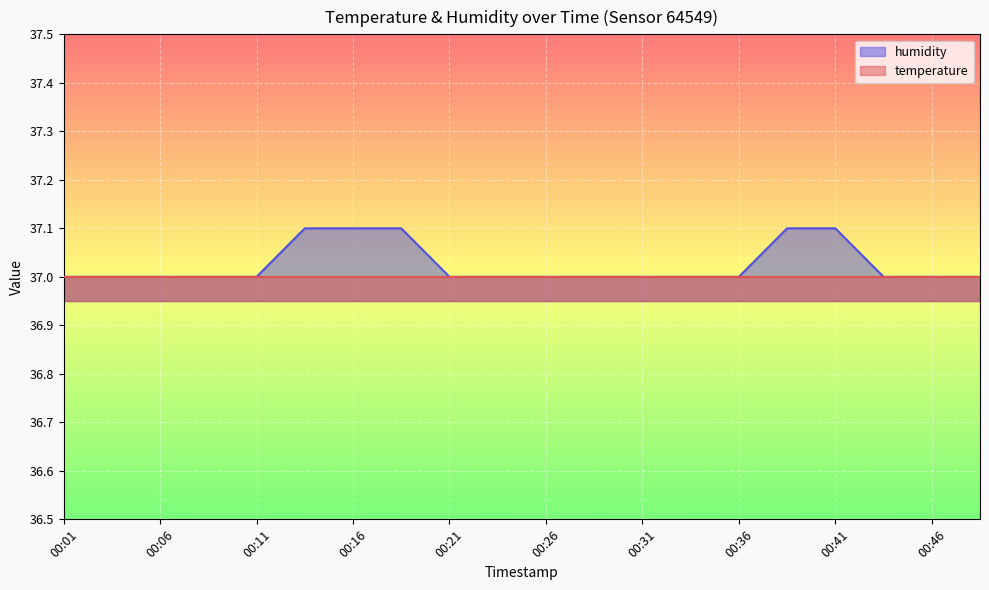

Approximately how many times larger is the value at 00:41 compared to 00:06?

1.0